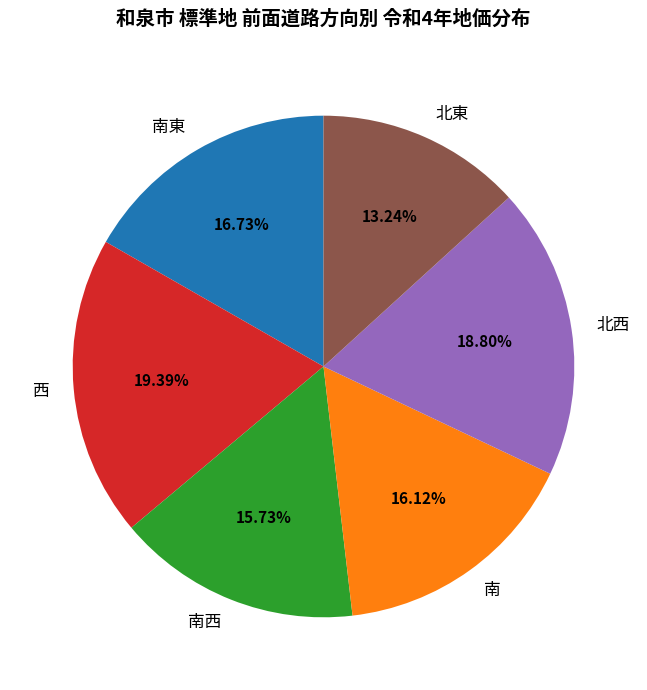

How many slices are in this pie chart?

6